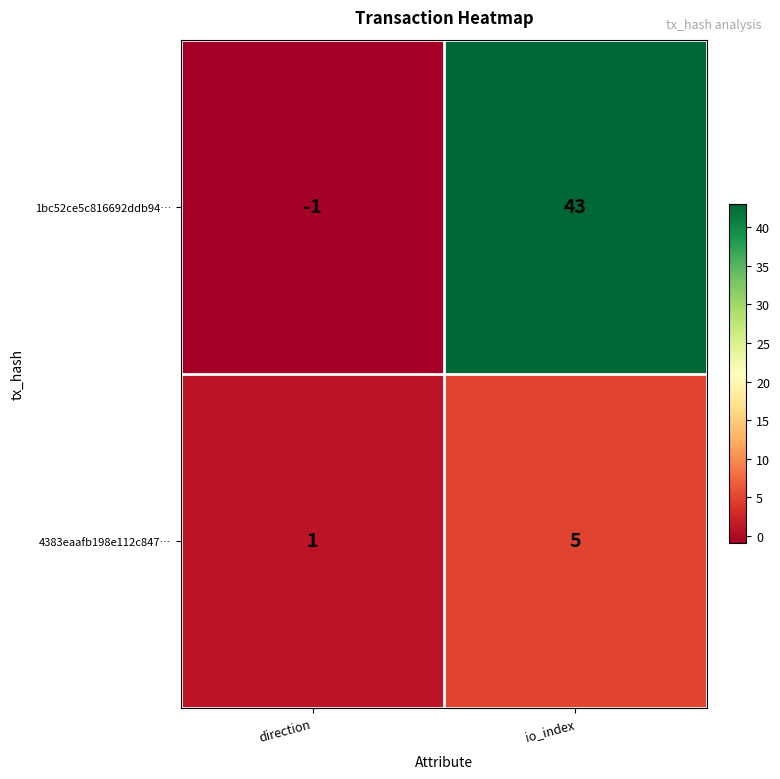

List the labels in order of 4383eaafb198e112c847… value, largest first.

io_index, direction